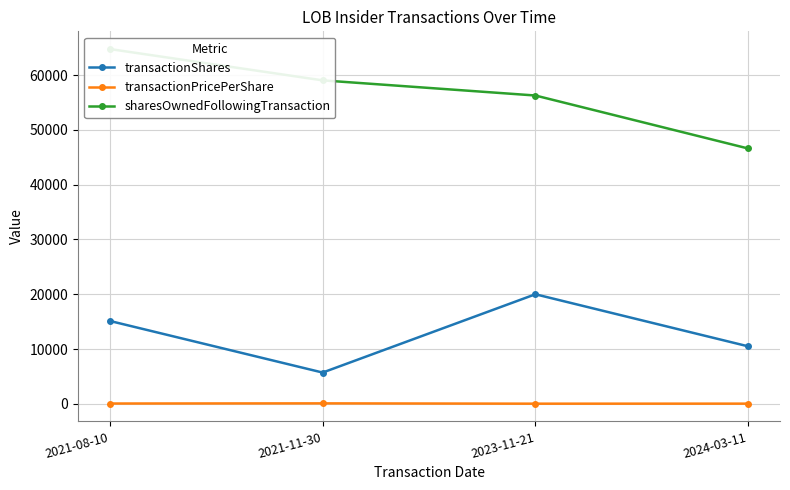

What is the difference between the transactionPricePerShare values at 2023-11-21 and 2024-03-11?

7.2